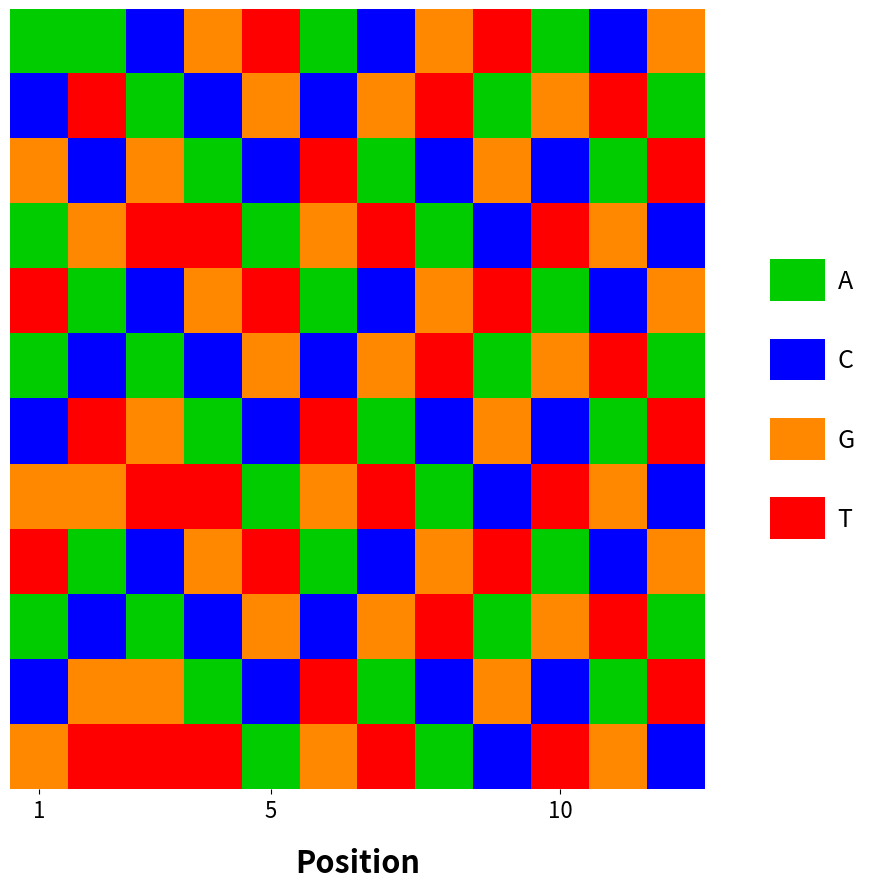

Between 10 and 9, which is larger?

10